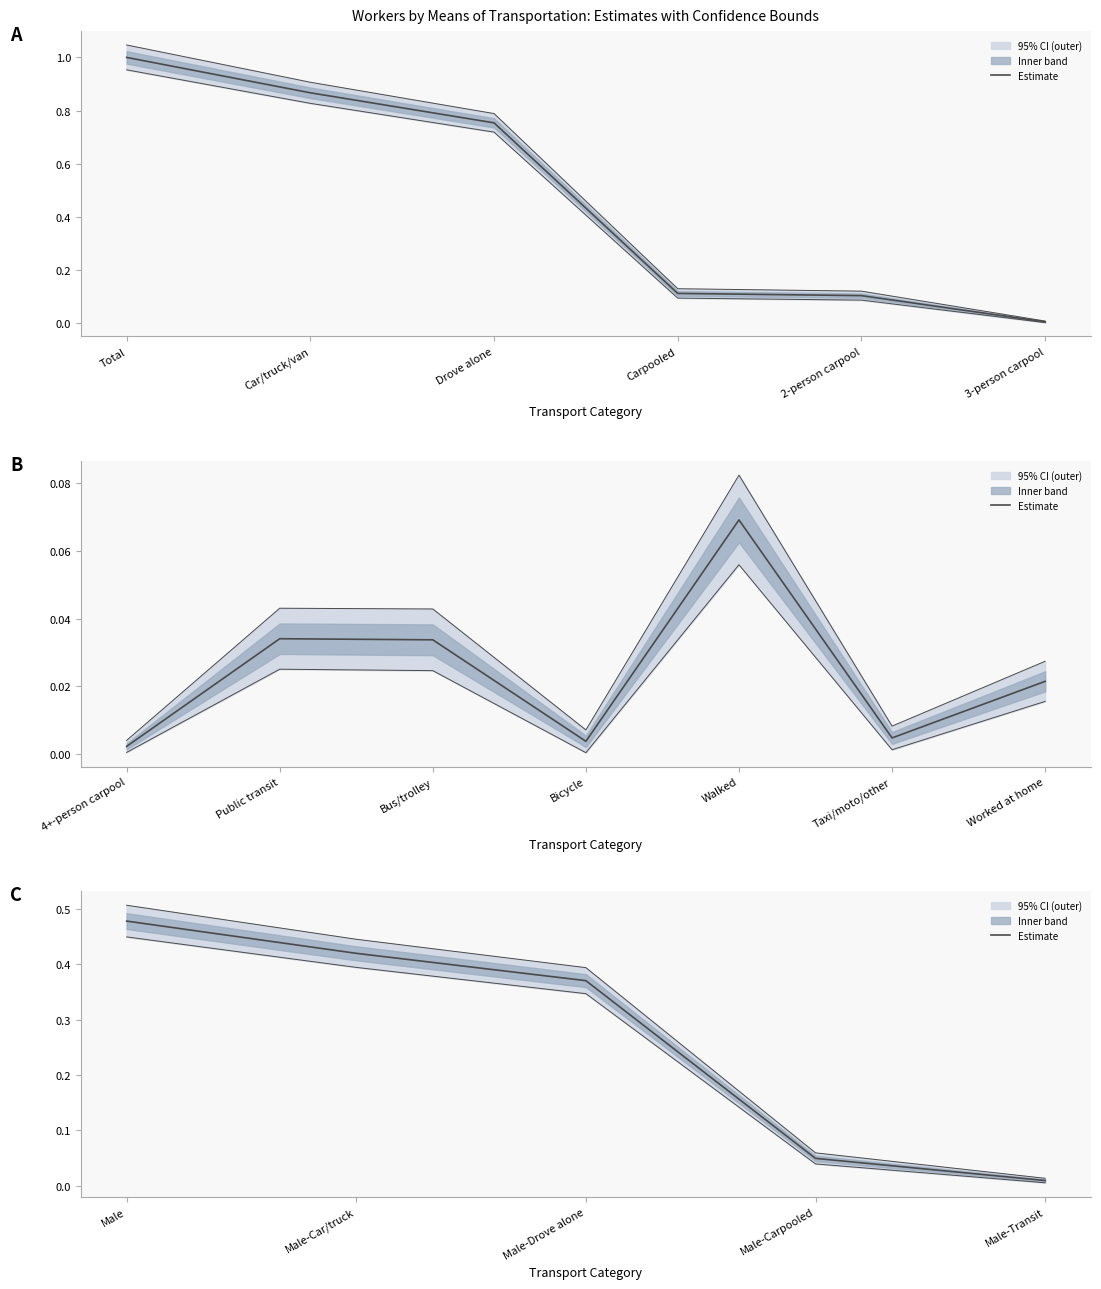

What is the label of the 5th point from the left?

Male-Transit